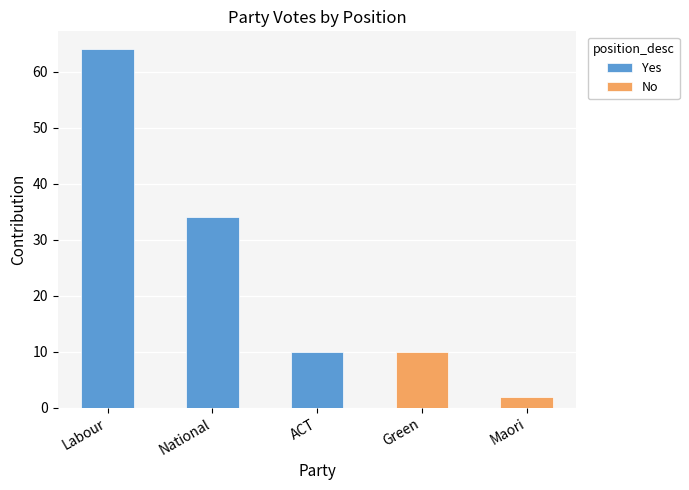

How many data points in Yes are above 10?

2